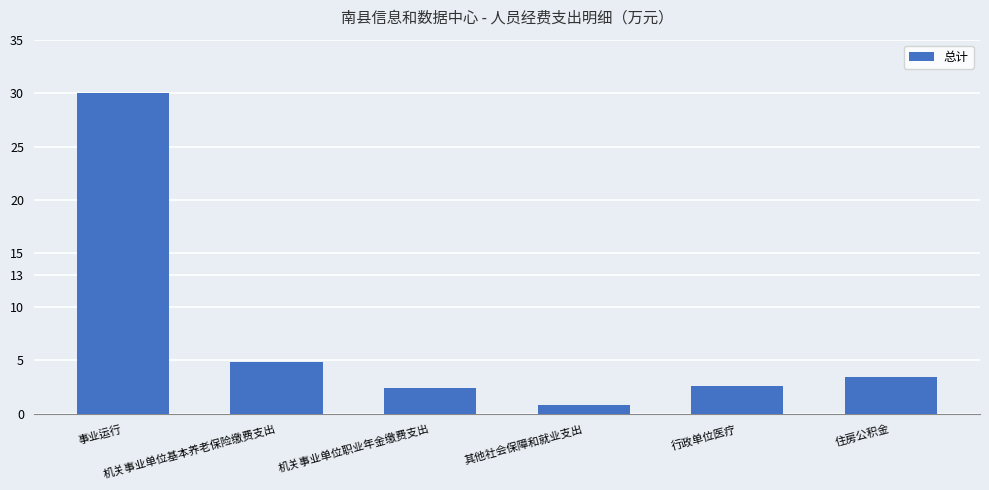

What is the minimum value shown in the chart?

0.8